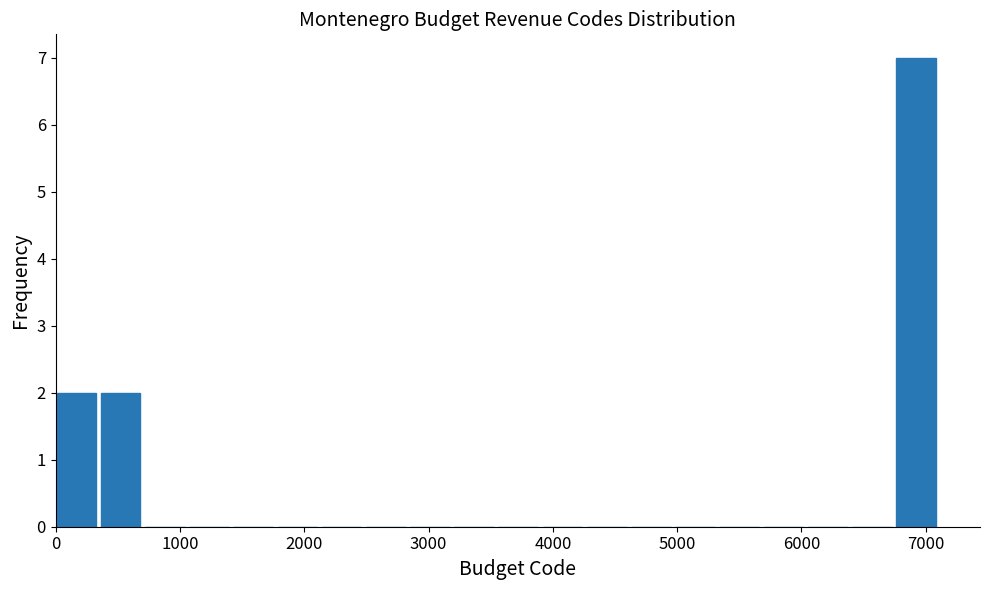

Read against the x-axis, roughly where is the centre of the tallest bar?

6900